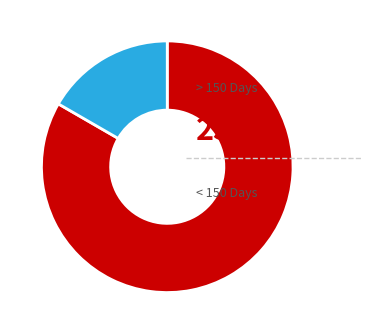

Is there a majority slice in this chart?

Yes